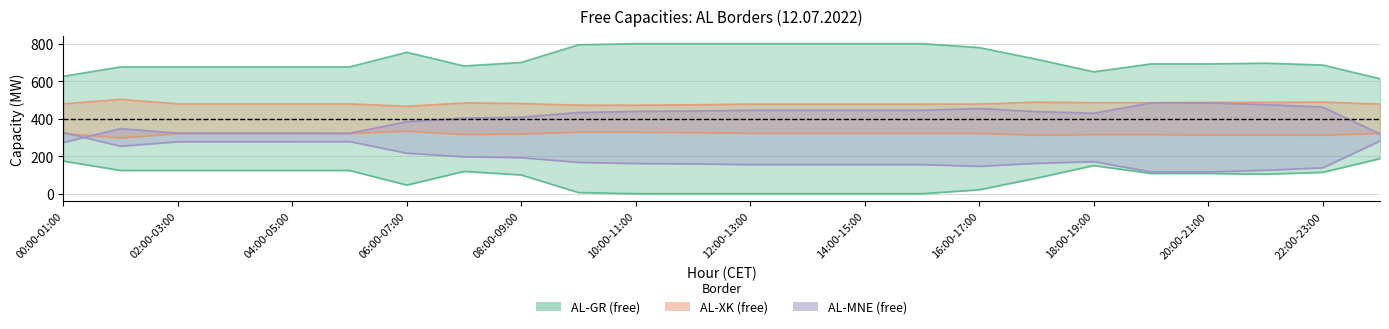

Which label corresponds to the smallest value in the chart?

10:00-11:00